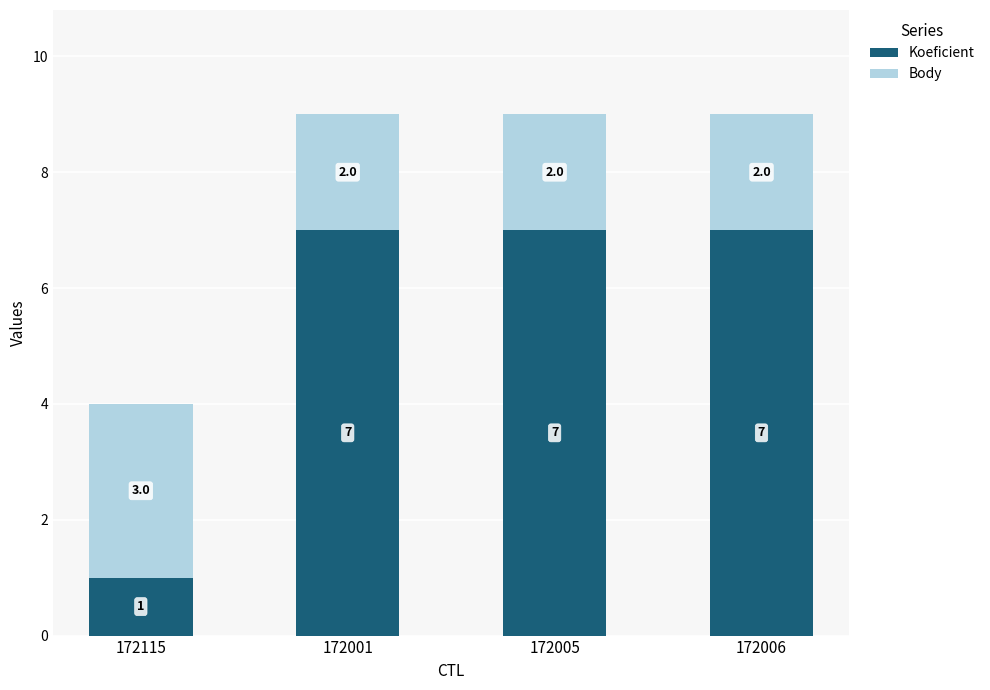

What is the difference between the maximum and minimum values in the Koeficient series?

6